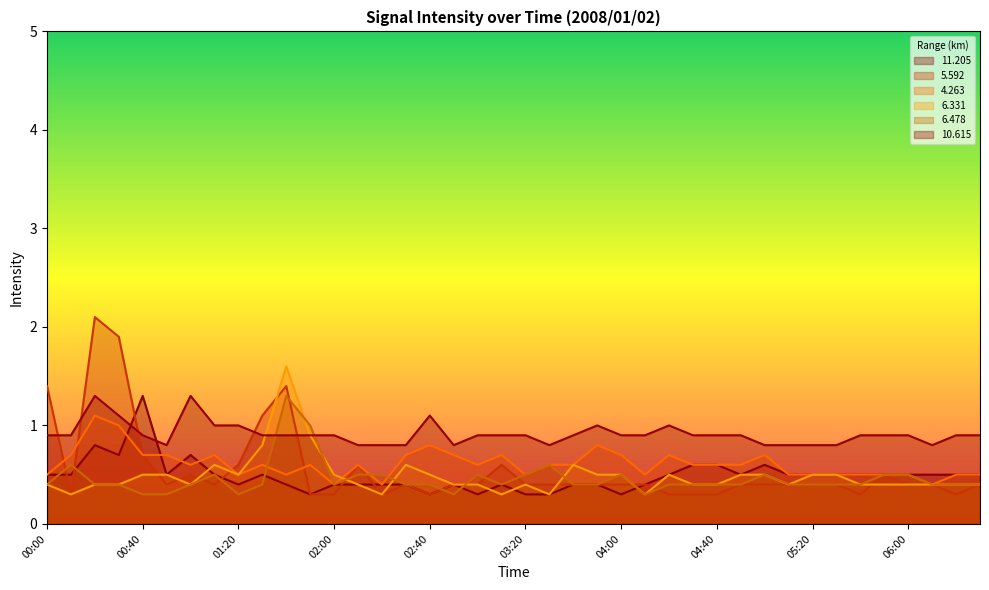

Reading left to right, list all the values displayed in this chart.

11.205: 0.5	0.5	0.8	0.7	1.3	0.5	0.7	0.5	0.4	0.5	0.4	0.3	0.4	0.4	0.4	0.4	0.3	0.4	0.3	0.4	0.3	0.3	0.4	0.4	0.3	0.4	0.5	0.6	0.6	0.5	0.6	0.5	0.5	0.5	0.5	0.5	0.5	0.5	0.5	0.5
5.592: 1.4	0.3	2.1	1.9	0.7	0.4	0.5	0.4	0.6	1.1	1.4	0.3	0.3	0.6	0.3	0.4	0.3	0.4	0.4	0.6	0.4	0.4	0.4	0.4	0.4	0.4	0.3	0.3	0.3	0.4	0.4	0.4	0.4	0.4	0.3	0.5	0.4	0.4	0.3	0.4
4.263: 0.5	0.7	1.1	1.0	0.7	0.7	0.6	0.7	0.5	0.6	0.5	0.6	0.4	0.6	0.4	0.7	0.8	0.7	0.6	0.7	0.5	0.6	0.6	0.8	0.7	0.5	0.7	0.6	0.6	0.6	0.7	0.5	0.5	0.5	0.5	0.5	0.5	0.4	0.5	0.5
6.331: 0.4	0.3	0.4	0.4	0.5	0.5	0.4	0.6	0.5	0.8	1.6	0.9	0.5	0.4	0.3	0.6	0.5	0.4	0.4	0.3	0.4	0.3	0.6	0.5	0.5	0.3	0.5	0.4	0.4	0.5	0.5	0.4	0.5	0.5	0.4	0.4	0.4	0.4	0.4	0.4
6.478: 0.4	0.6	0.4	0.4	0.3	0.3	0.4	0.5	0.3	0.4	1.3	1.0	0.4	0.5	0.5	0.4	0.4	0.3	0.5	0.4	0.5	0.6	0.4	0.4	0.5	0.3	0.4	0.4	0.4	0.4	0.5	0.4	0.4	0.4	0.4	0.5	0.5	0.4	0.4	0.4
10.615: 0.9	0.9	1.3	1.1	0.9	0.8	1.3	1.0	1.0	0.9	0.9	0.9	0.9	0.8	0.8	0.8	1.1	0.8	0.9	0.9	0.9	0.8	0.9	1.0	0.9	0.9	1.0	0.9	0.9	0.9	0.8	0.8	0.8	0.8	0.9	0.9	0.9	0.8	0.9	0.9